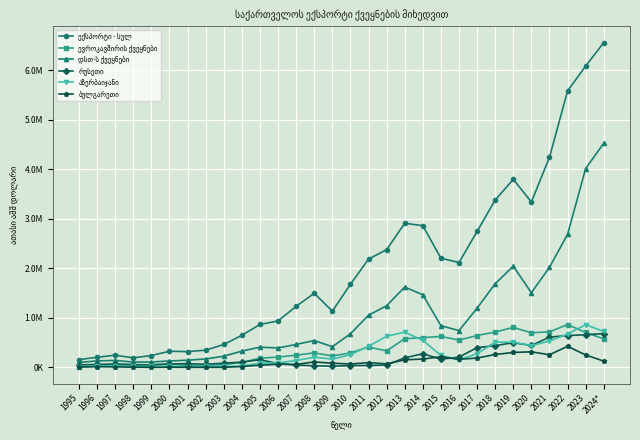

At how many categories does at least one series exceed 1506440?

15